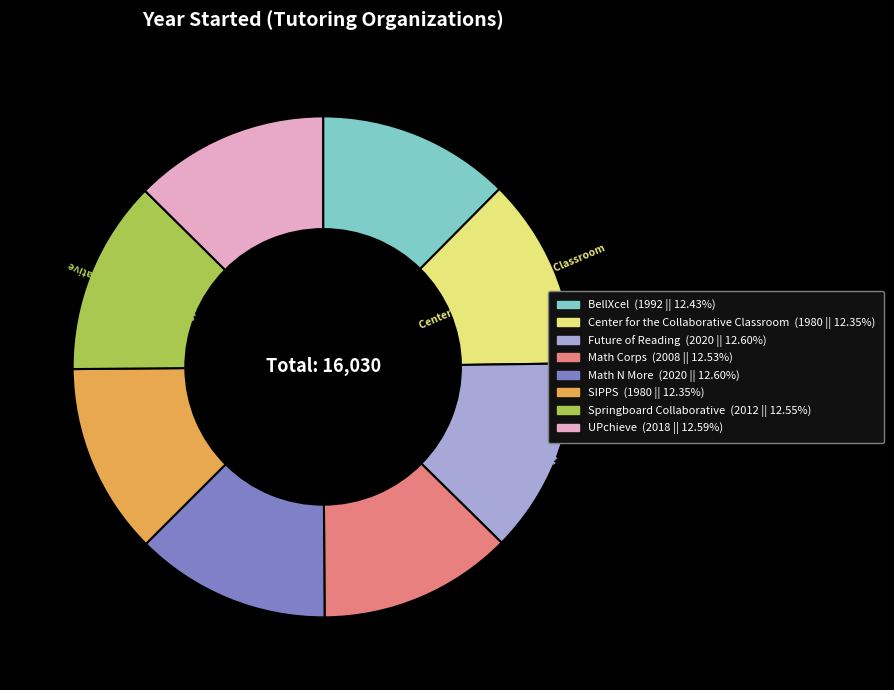

Is it true that Future of Reading is 24% of the pie?

False